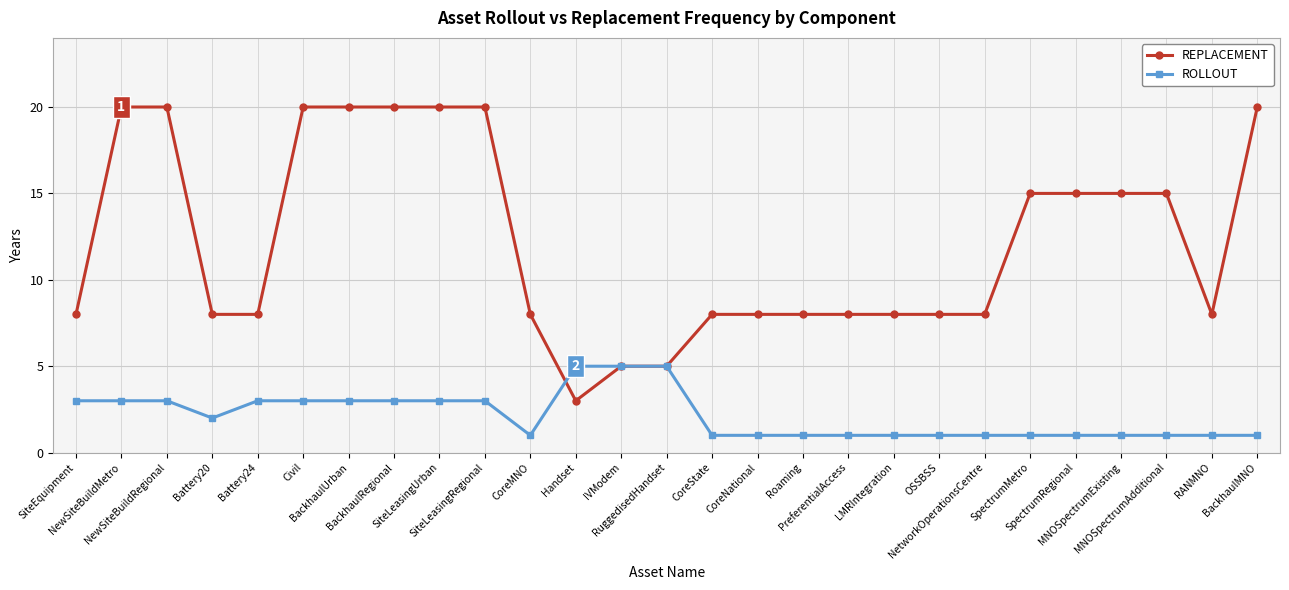

Count the number of data series in this chart.

2